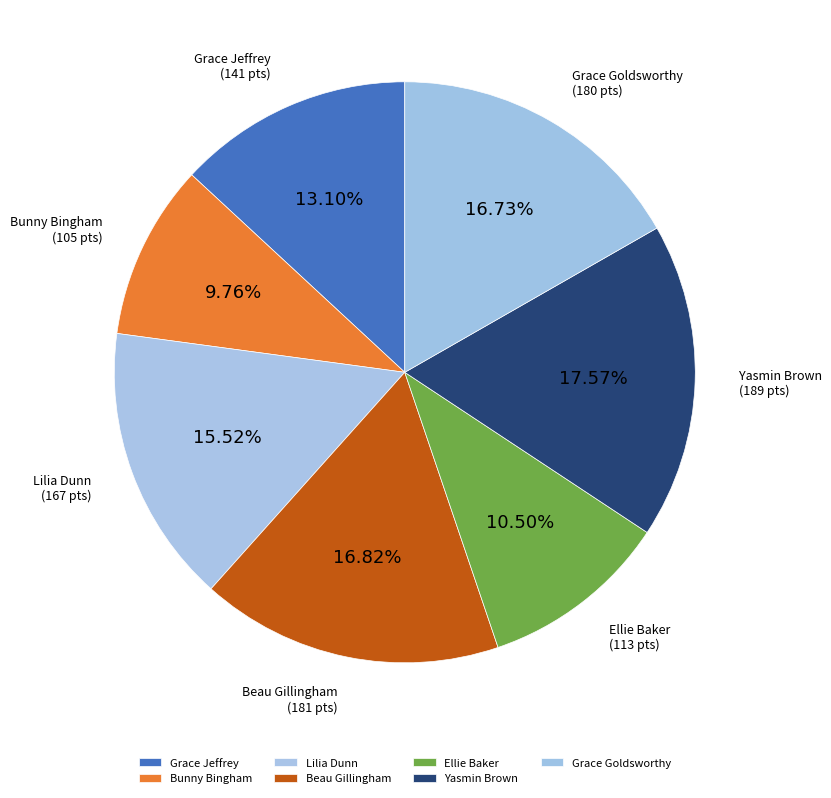

How many segments does this pie chart have?

7